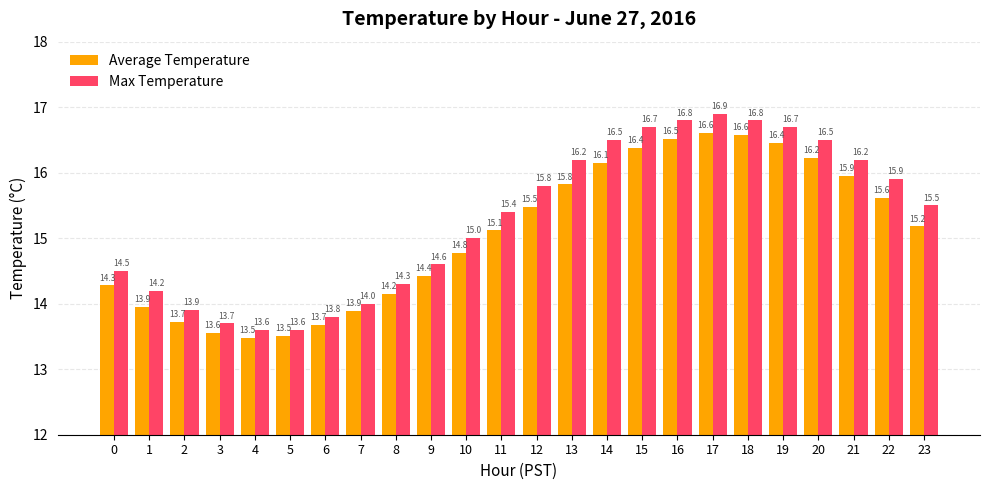

How many values in the Max Temperature series are below 15?

10